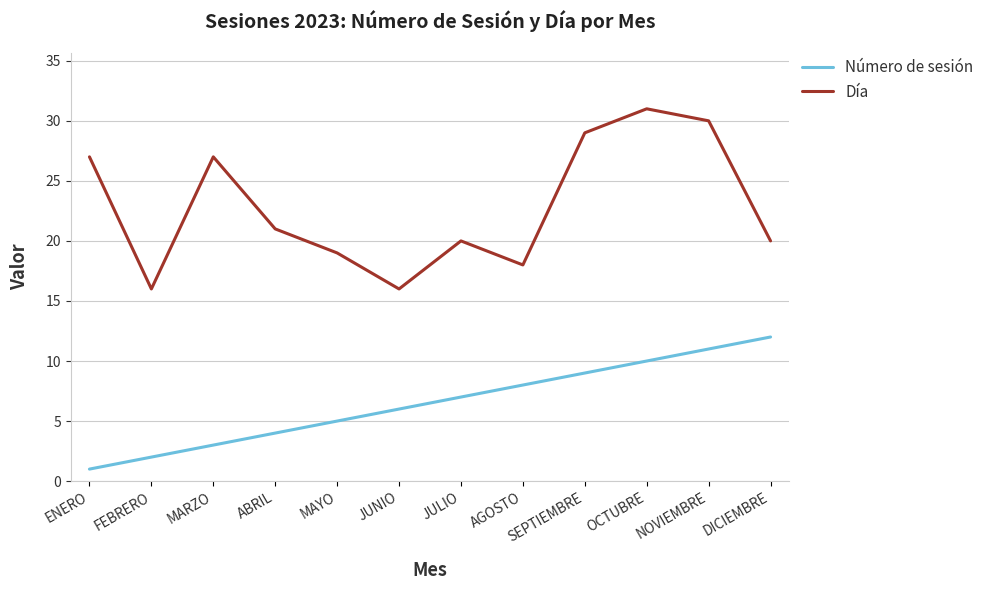

Is the value of Número de sesión at FEBRERO greater than the value of Día at AGOSTO?

No